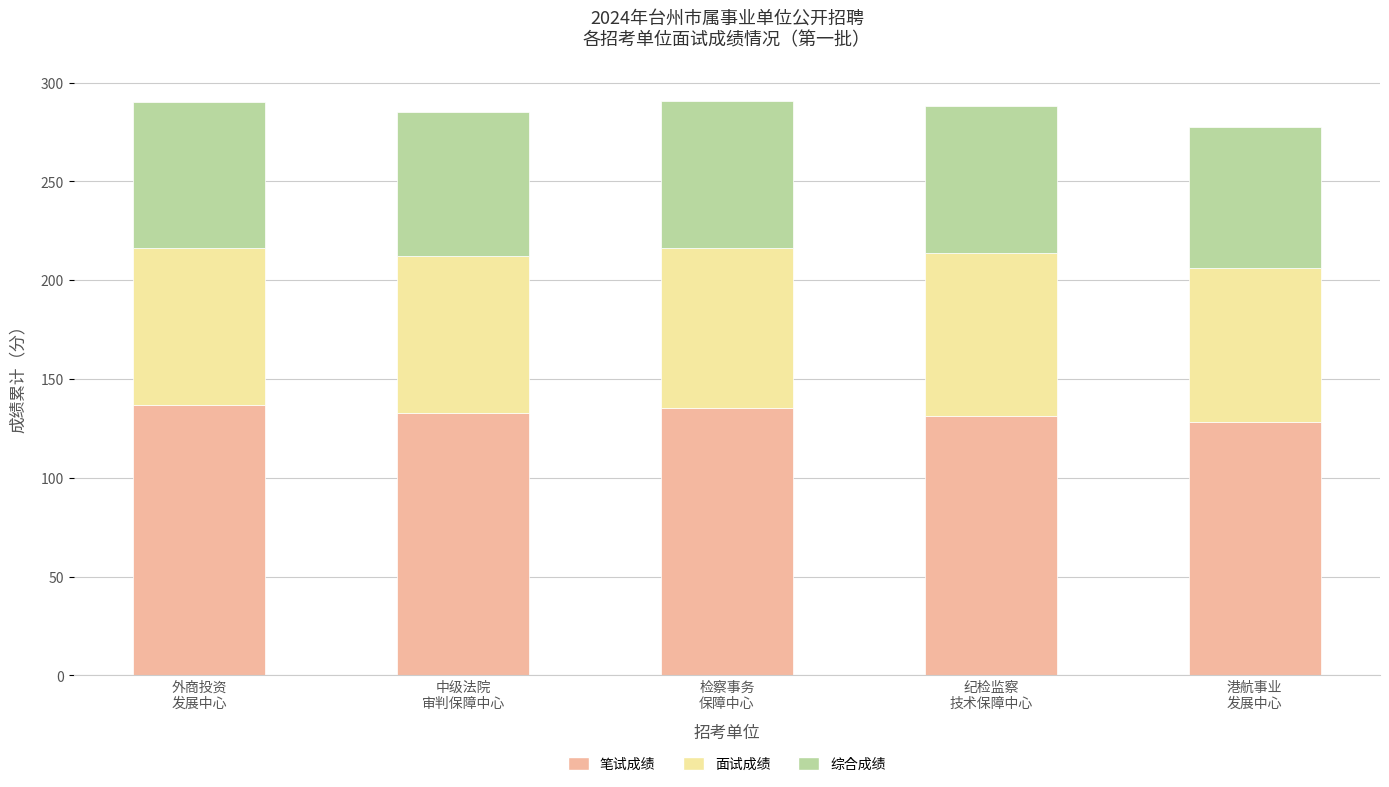

What is the sum of all 笔试成绩 values?

664.3